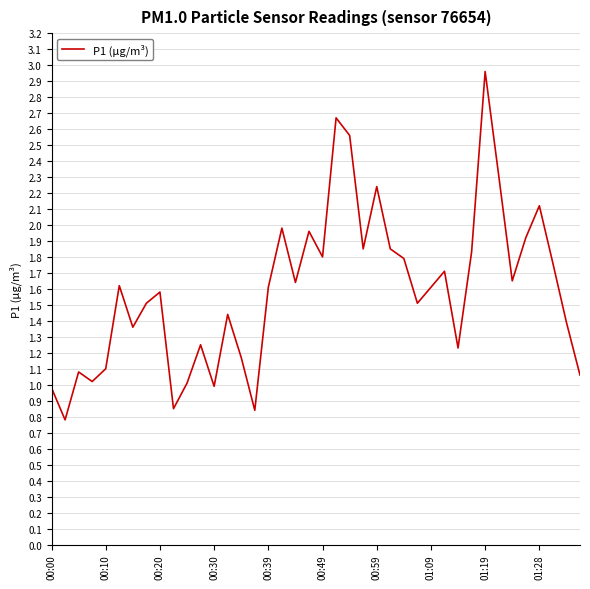

Is this an area chart (filled region under the line)?

No